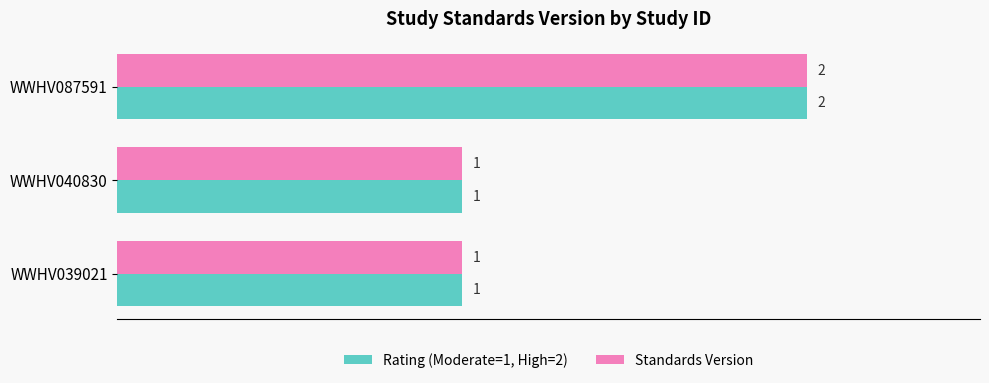

Count the Standards Version values in the range 1 to 2.

3